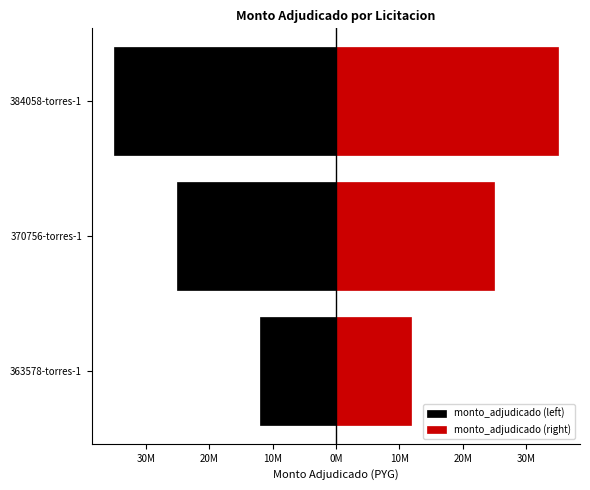

Count the monto_adjudicado (right) values in the range 11900000 to 35000000.

3